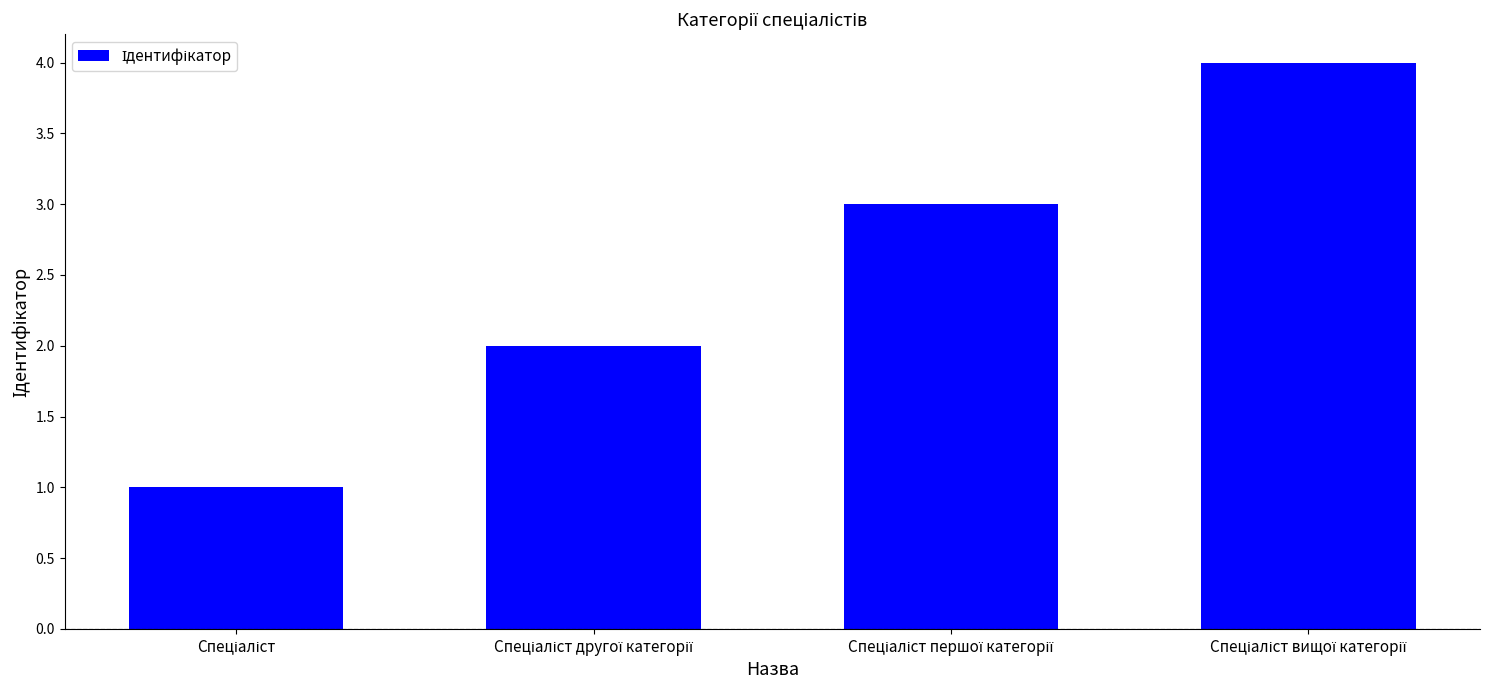

What is the sum of all values?

10